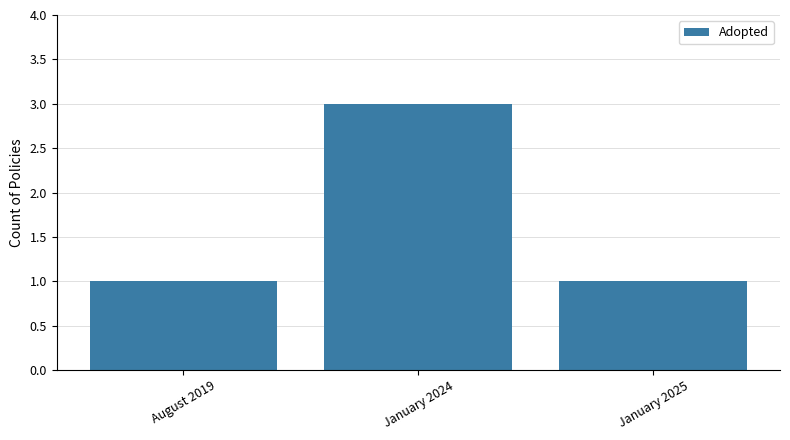

Reading left to right, transcribe all the data shown in this chart.

August 2019=1	January 2024=3	January 2025=1